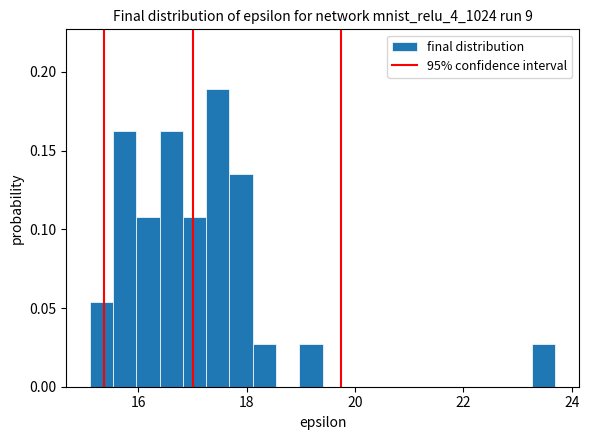

Around what value on the x-axis is the tallest bar? Give the approximate position of its centre, as read against the axis.

17.4